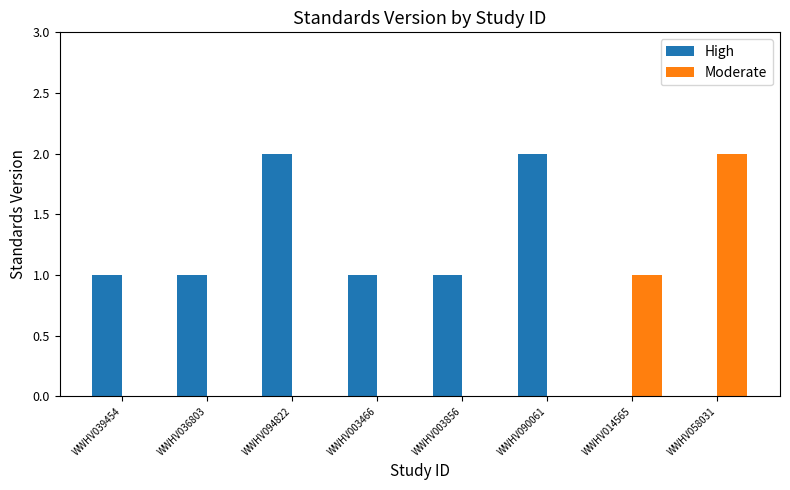

Is the value of High at WWHV003856 greater than the value of Moderate at WWHV003466?

Yes